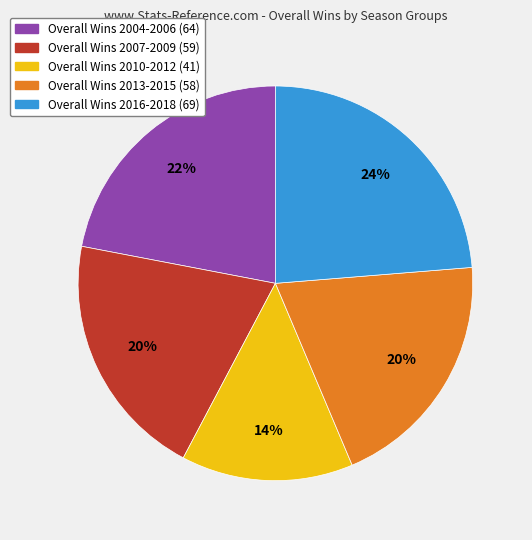

Does any single category account for the majority?

No